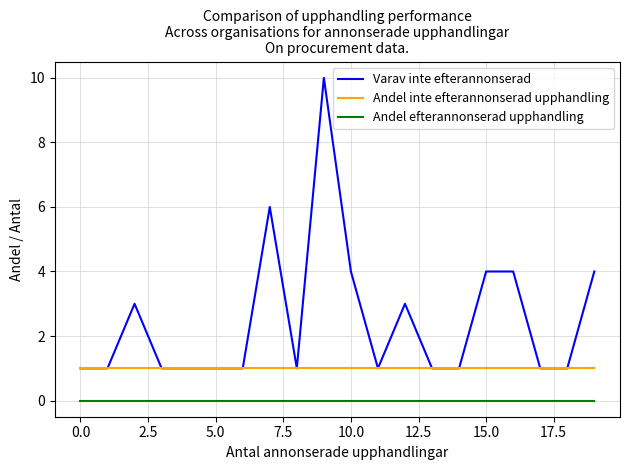

Which series has the largest total across all categories?

Varav inte efterannonserad